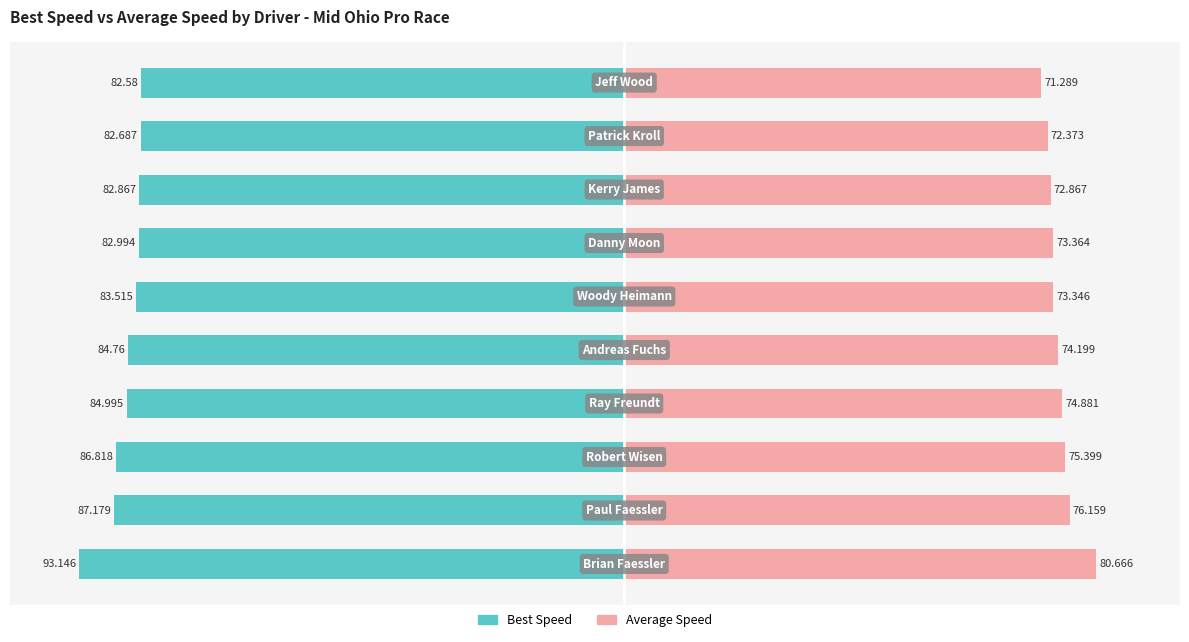

What is the value of the Average Speed bar at the 4th from the left?

74.9